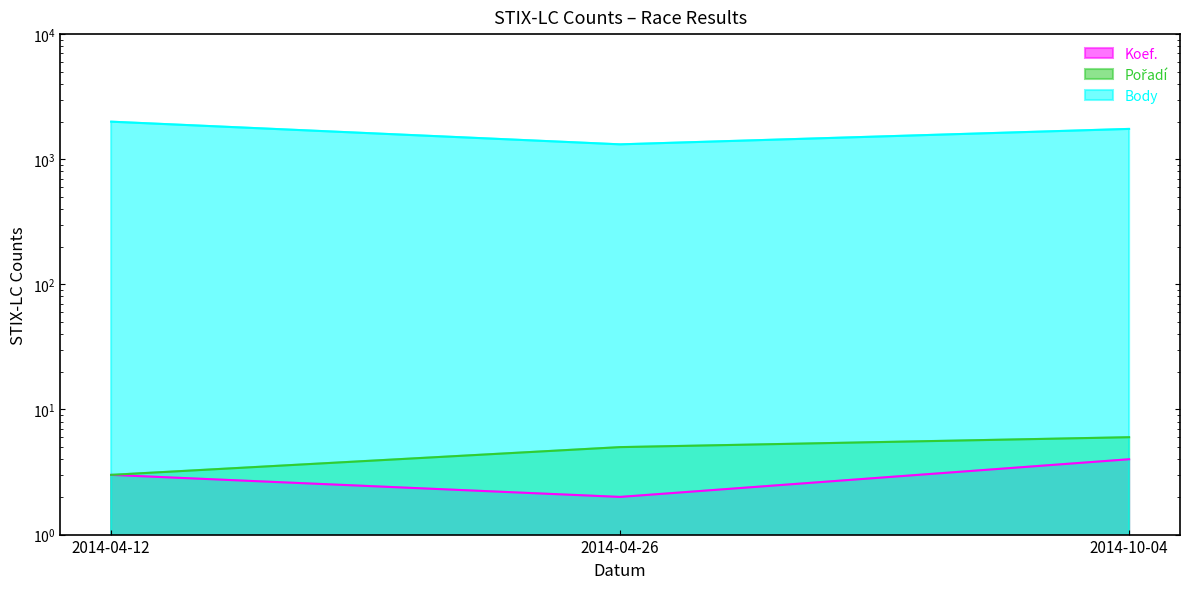

True or false: Body has a value of 1315 at 2014-04-26.

True